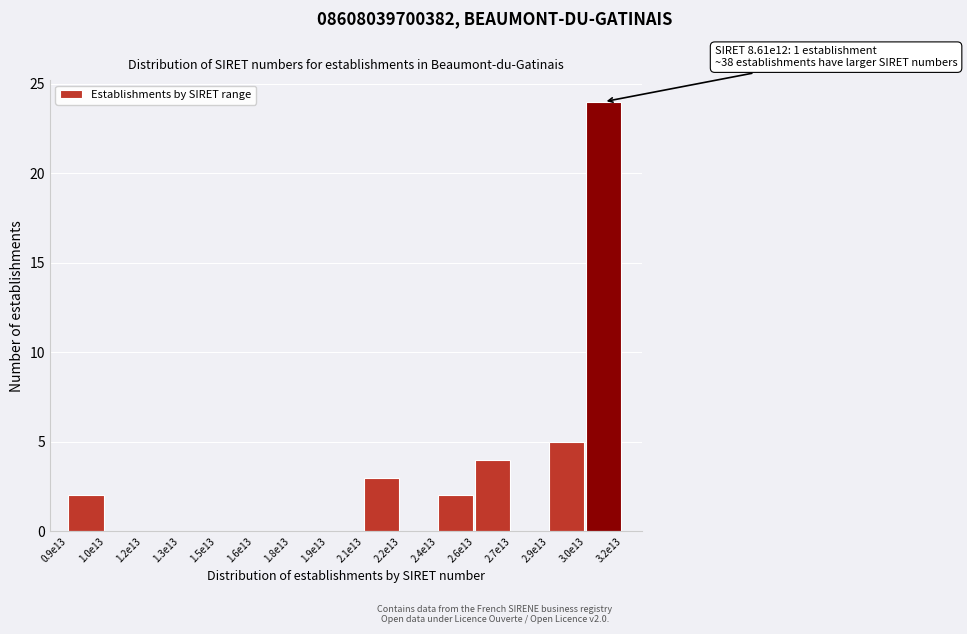

Reading left to right, transcribe all the data shown in this chart.

0.9e13=2	1.0e13=0	1.2e13=0	1.3e13=0	1.5e13=0	1.6e13=0	1.8e13=0	1.9e13=0	2.1e13=3	2.2e13=0	2.4e13=2	2.6e13=4	2.7e13=0	2.9e13=5	3.0e13=24